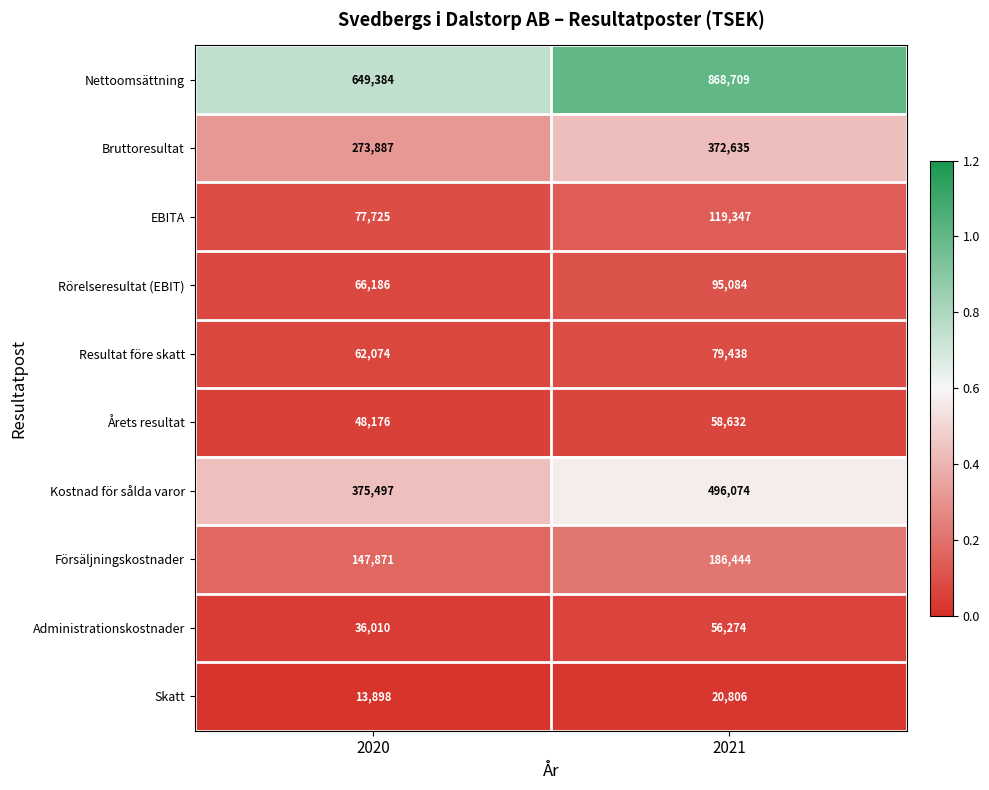

Which series has the largest range (max minus min)?

Nettoomsättning